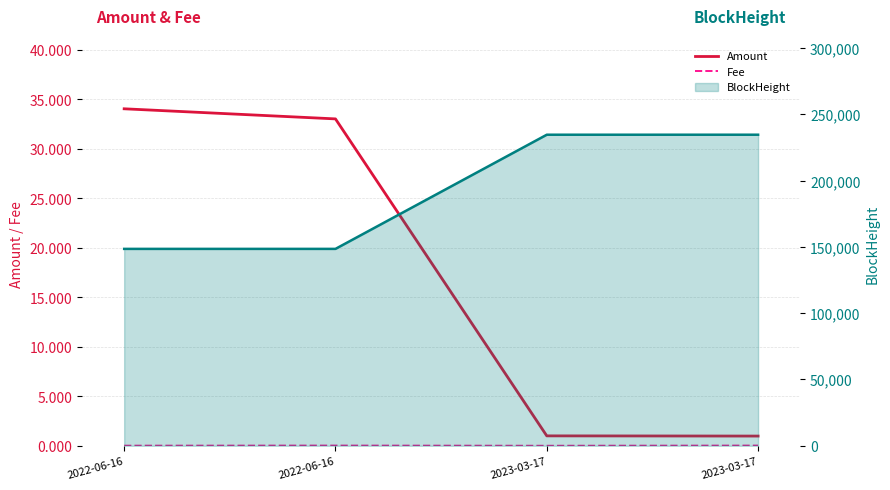

What is the difference between the highest and lowest values at 2022-06-16?

148536.0